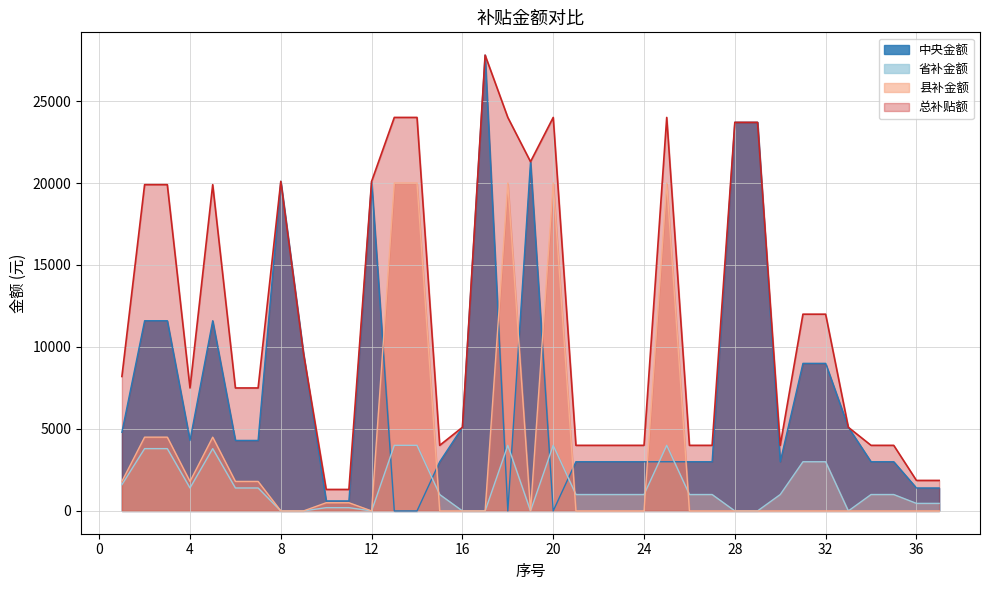

True or false: 总补贴额 and 县补金额 cross at least once.

False